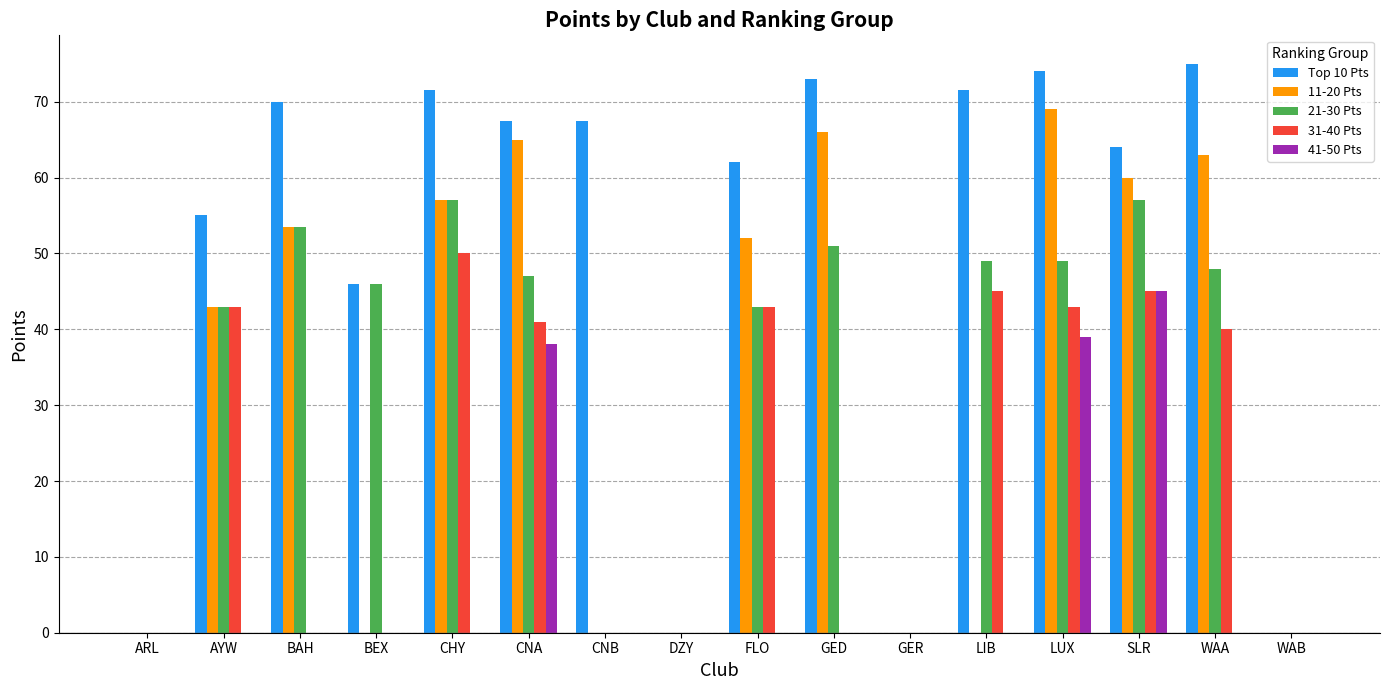

What is the total value across all series at WAA?

226.0